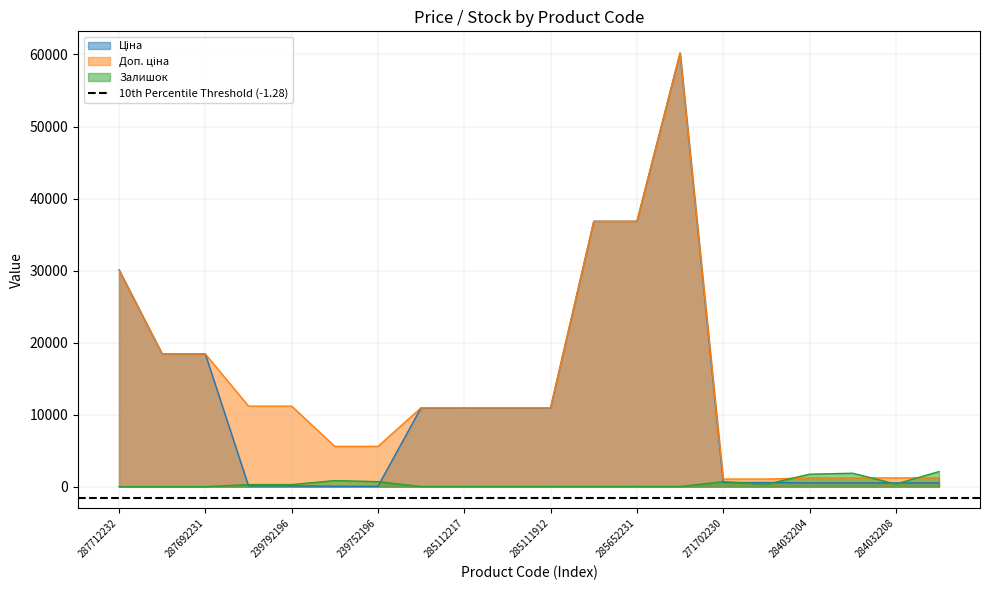

List the series in order of their peak value, highest first.

Ціна, Доп. ціна, Залишок